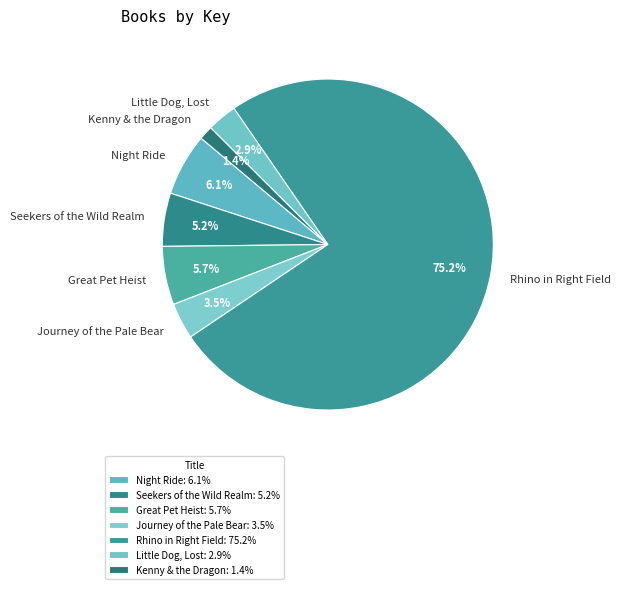

What is the largest slice in the pie chart?

Rhino in Right Field